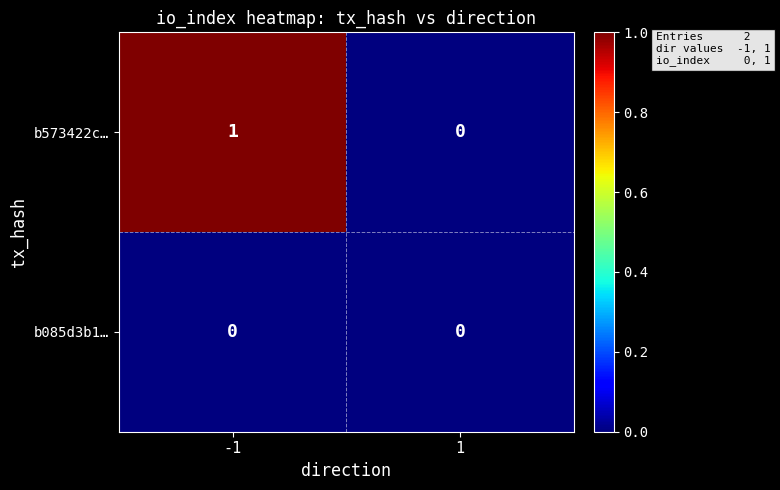

List the series in order of their overall mean, lowest first.

b085d3b1…, b573422c…